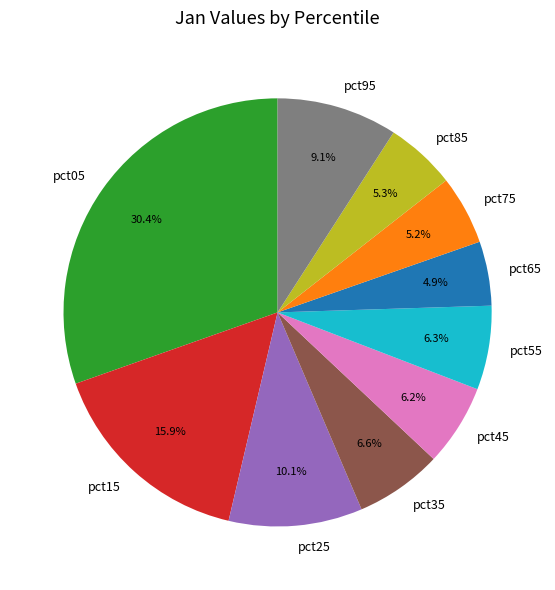

What percentage do pct45 and pct95 together represent?

15.3%